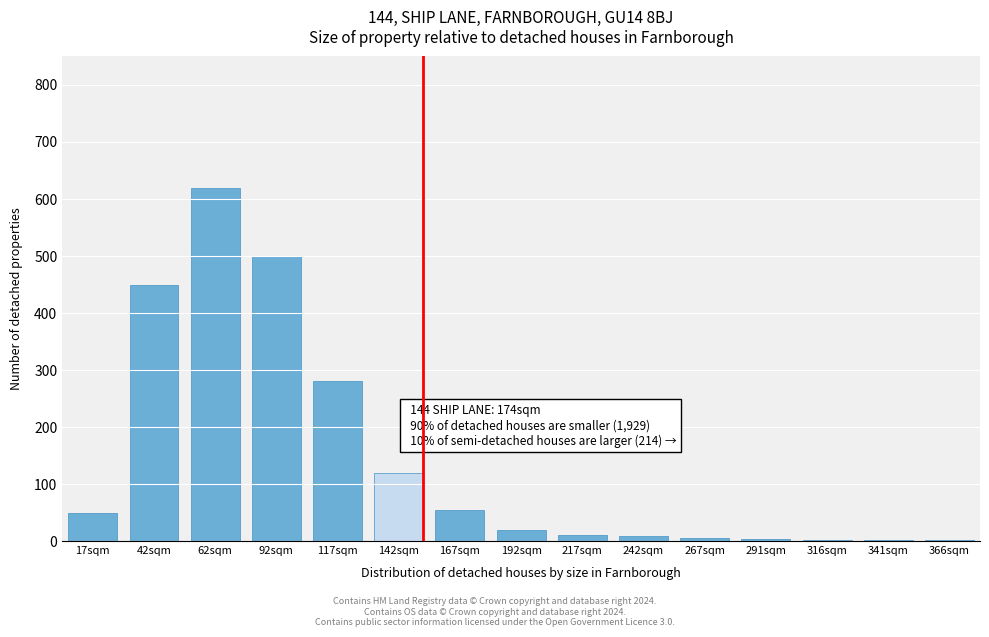

True or false: the data shows 55 at 167sqm.

True